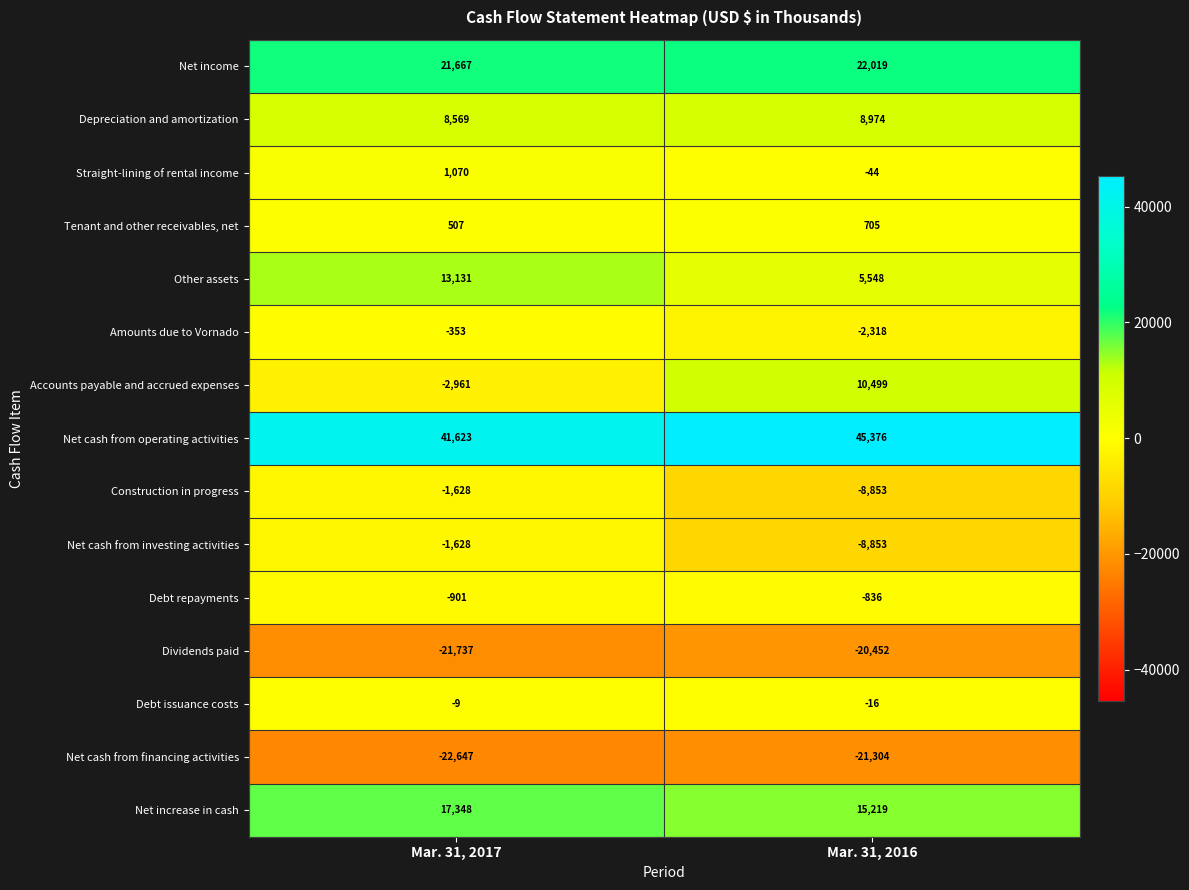

Reading left to right, extract all data points from this chart.

Net income: 21667	22019
Depreciation and amortization: 8569	8974
Straight-lining of rental income: 1070	-44
Tenant and other receivables, net: 507	705
Other assets: 13131	5548
Amounts due to Vornado: -353	-2318
Accounts payable and accrued expenses: -2961	10499
Net cash from operating activities: 41623	45376
Construction in progress: -1628	-8853
Net cash from investing activities: -1628	-8853
Debt repayments: -901	-836
Dividends paid: -21737	-20452
Debt issuance costs: -9	-16
Net cash from financing activities: -22647	-21304
Net increase in cash: 17348	15219